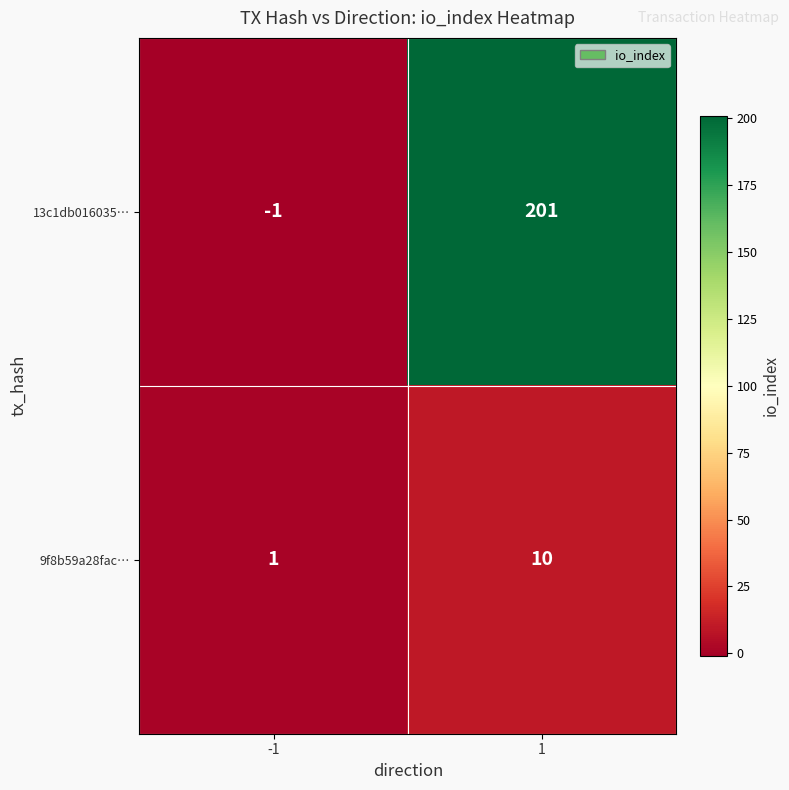

Read the 9f8b59a28fac… value at 1.

10